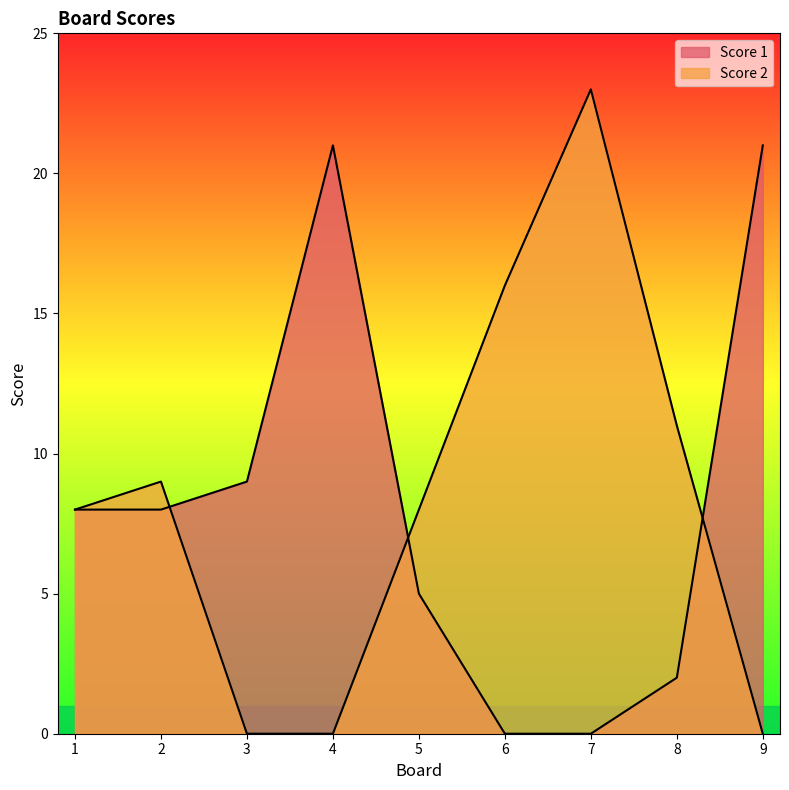

At which category is the sum across all series the highest?

7